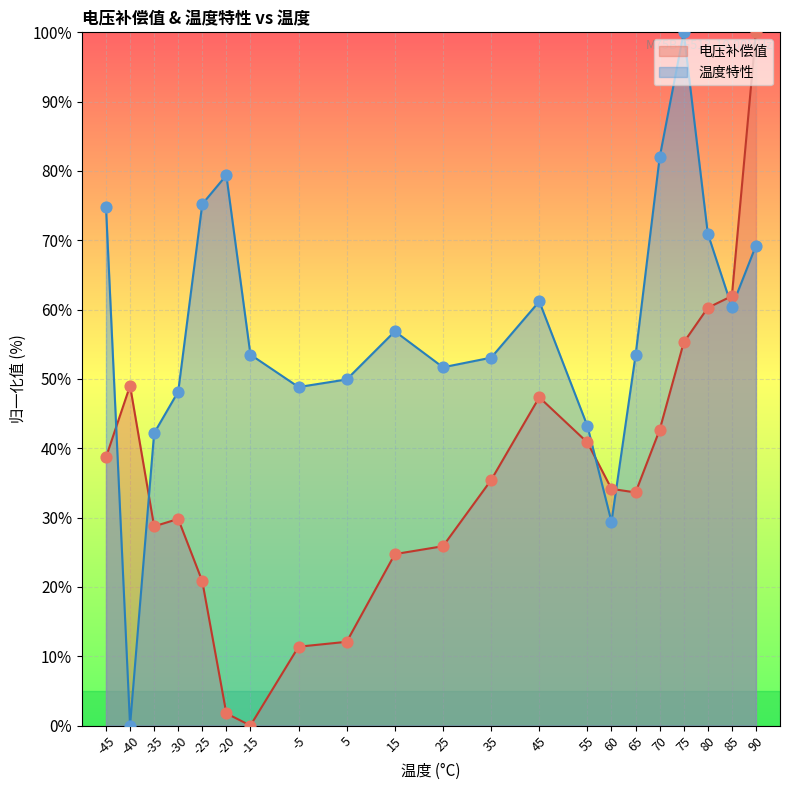

What is the total value across all series at 60?

63.5